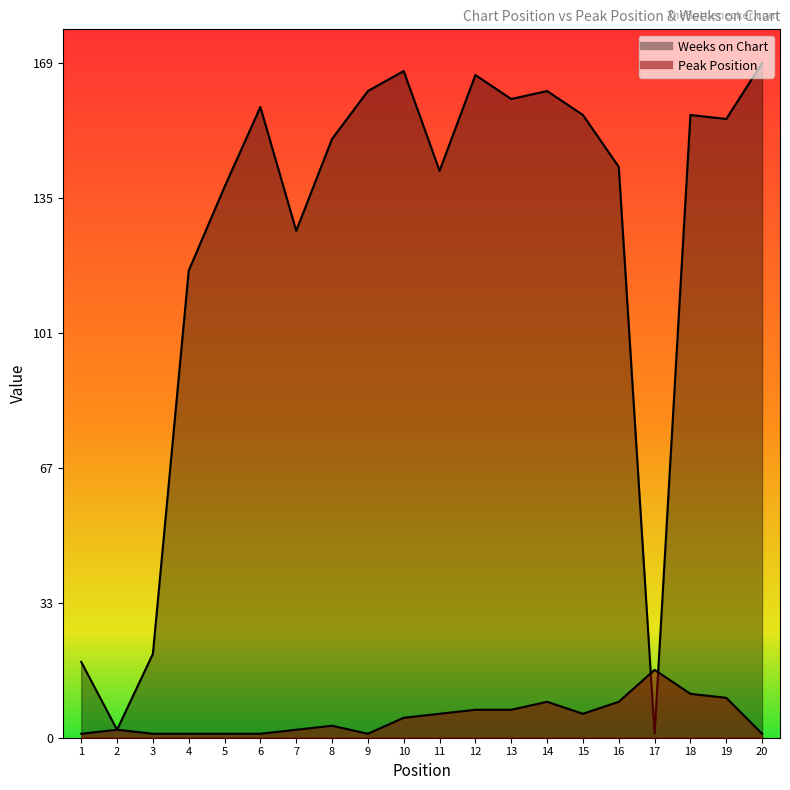

How many series are shown in this chart?

2